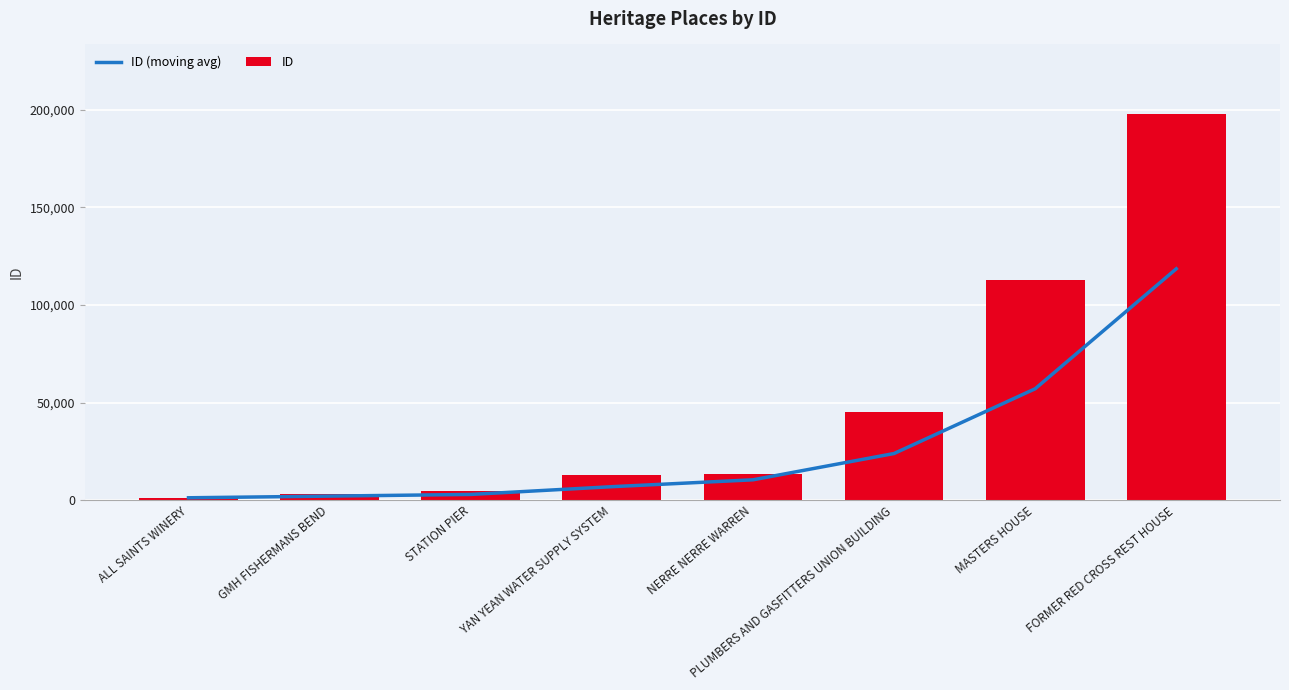

What is the greatest value displayed?

197957.0